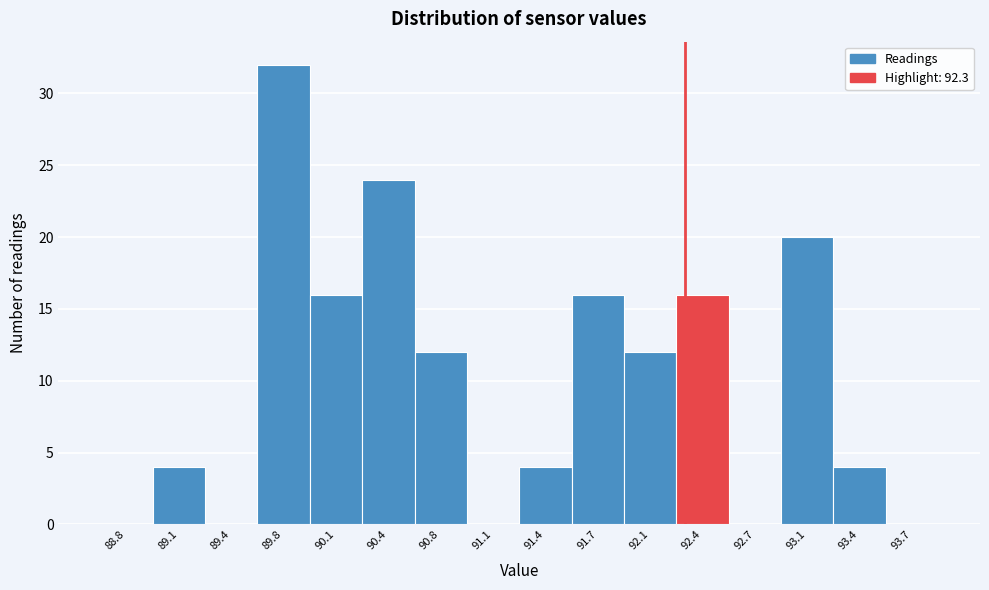

Reading left to right, list every bar in this chart as the range it spans on the x-axis followed by its height. Neither the bar edges nor the heights are printed on the chart, so give them approximately, as read against the axes.

88.60 to 88.95: 0
88.95 to 89.25: 4
89.25 to 89.60: 0
89.60 to 89.95: 32
89.95 to 90.25: 16
90.25 to 90.60: 24
90.60 to 90.90: 12
90.90 to 91.25: 0
91.25 to 91.60: 4
91.60 to 91.90: 16
91.90 to 92.25: 12
92.25 to 92.60: 16
92.60 to 92.90: 0
92.90 to 93.25: 20
93.25 to 93.55: 4
93.55 to 93.90: 0